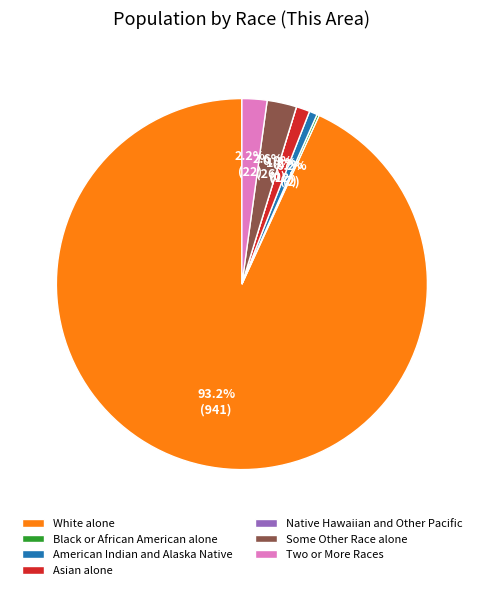

What percentage is the American Indian and Alaska Native slice, to the nearest percent?

1%